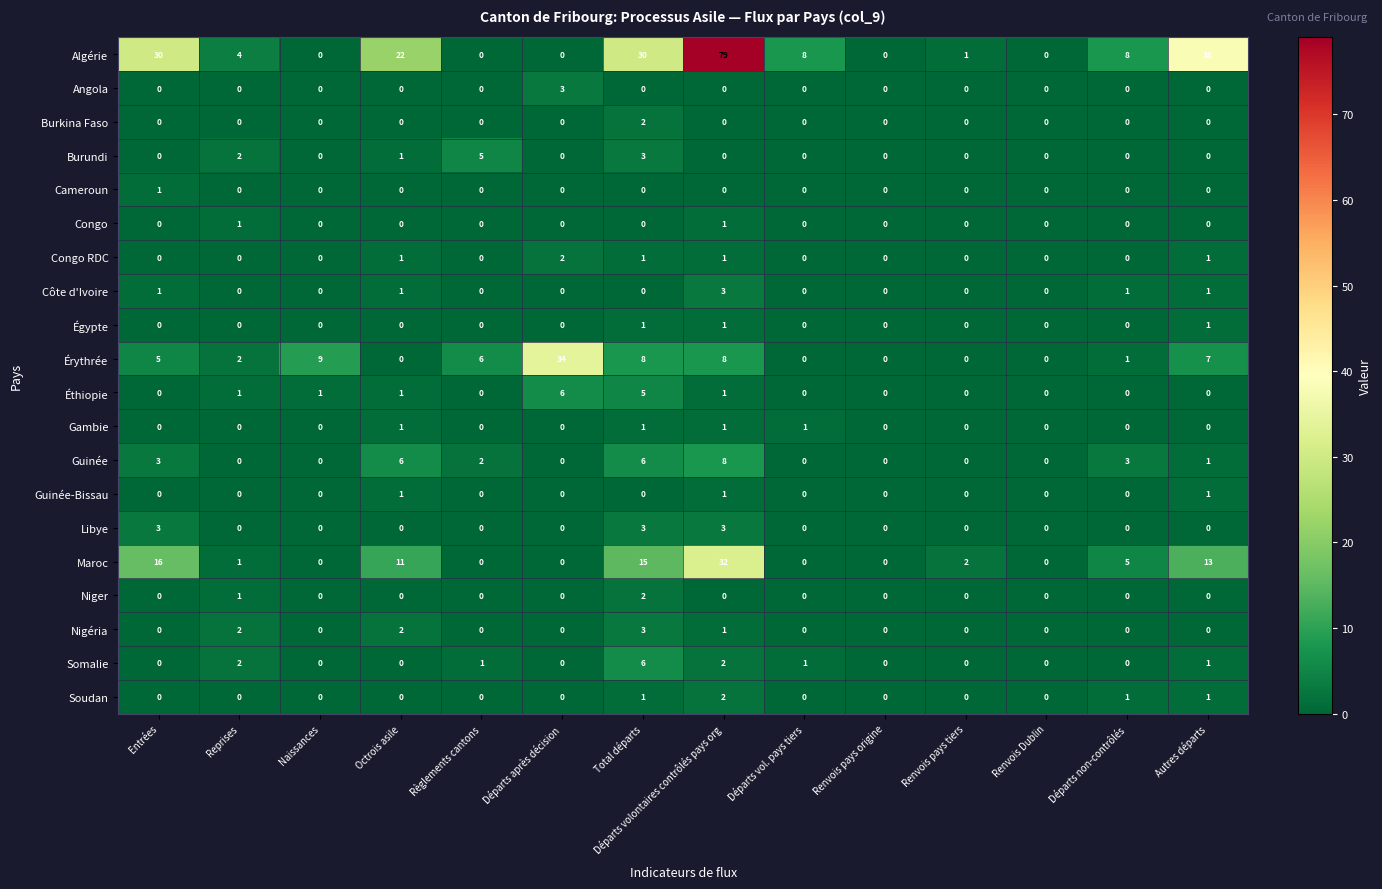

Which series has the largest total across all categories?

Algérie